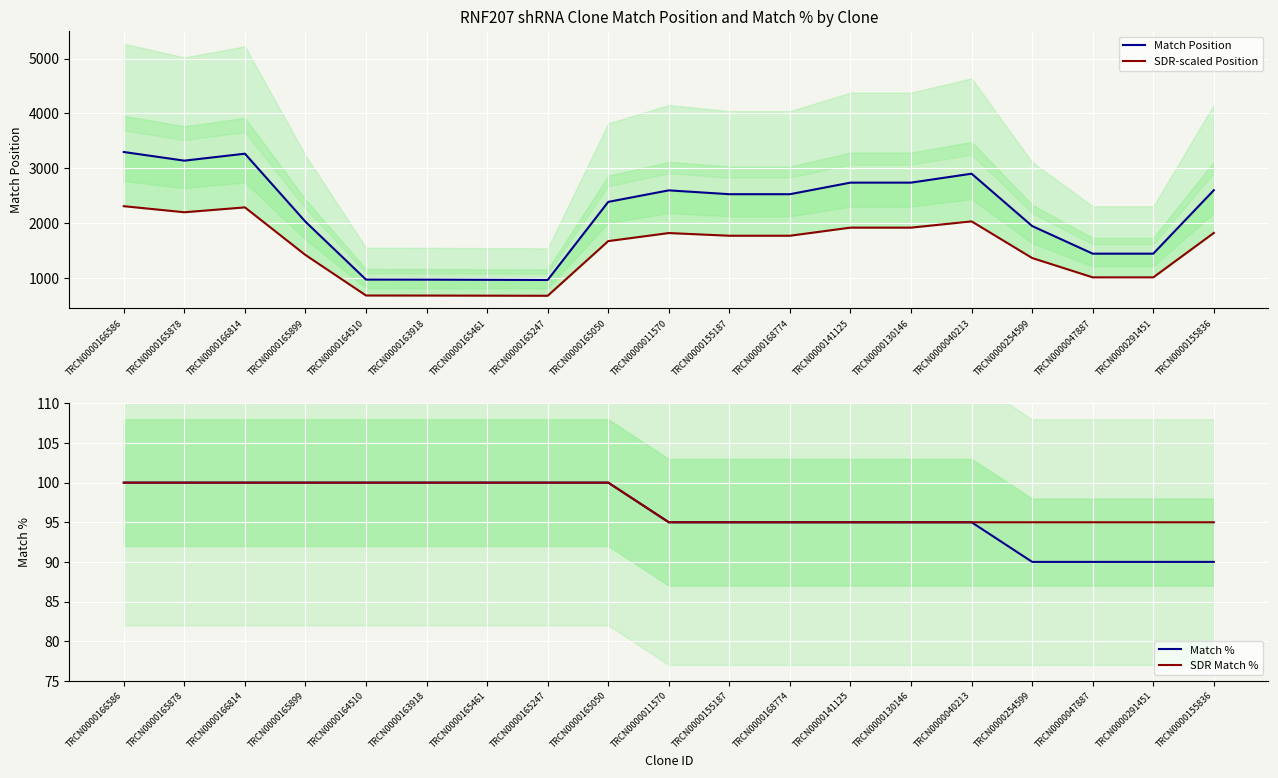

At which category is the sum across all series the highest?

TRCN0000166586